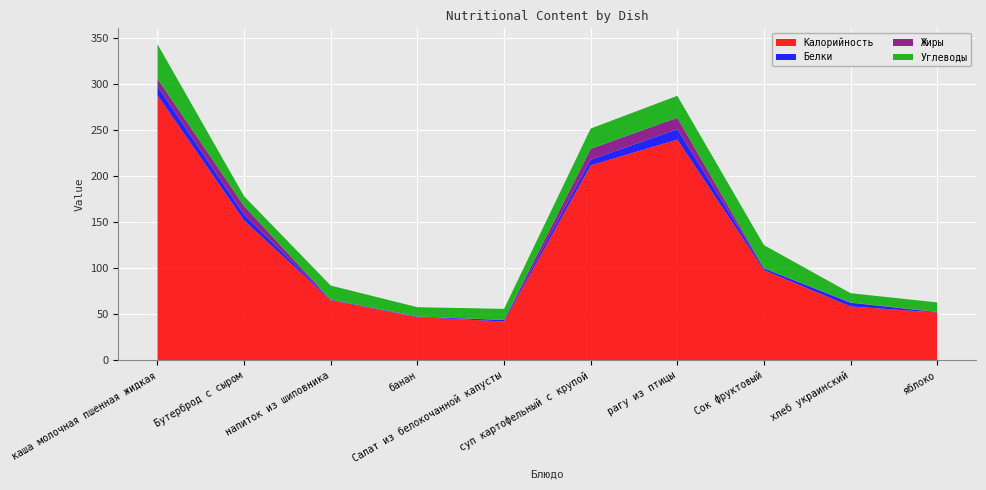

Reading left to right, list all the values displayed in this chart.

Калорийность: 288.0	152.0	65.3	47.0	42.3	211.8	239.8	98.0	58.6	52.0
Белки: 9.6	6.2	0.6	0.4	1.6	6.2	11.2	2.0	4.0	0.4
Жиры: 8.3	9.5	0.2	0.4	0.1	11.8	12.6	0.2	0.4	0.3
Углеводы: 37.5	10.6	15.2	10.0	12.0	22.0	23.7	25.0	10.0	10.3